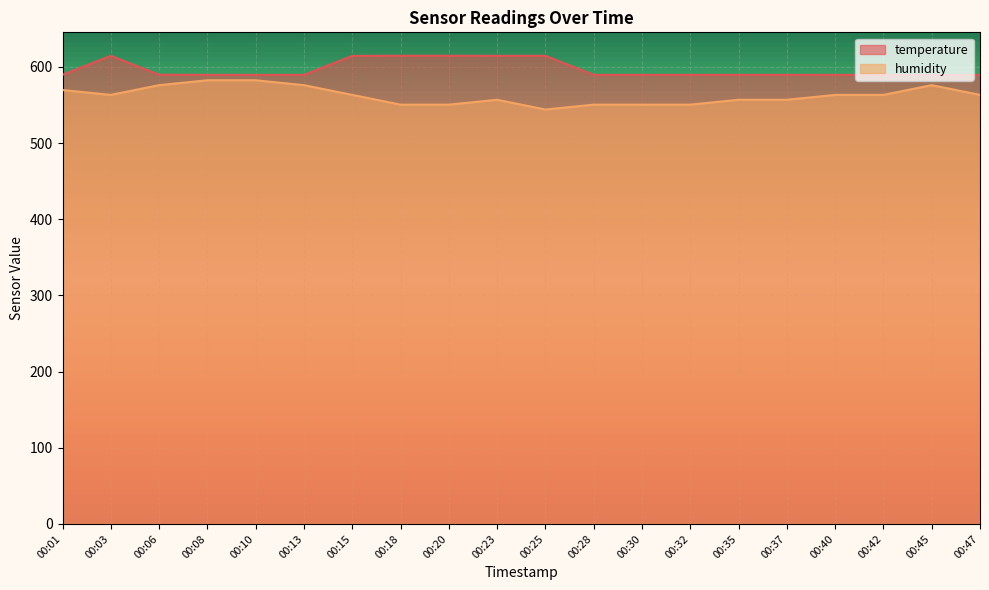

Count the number of data series in this chart.

2